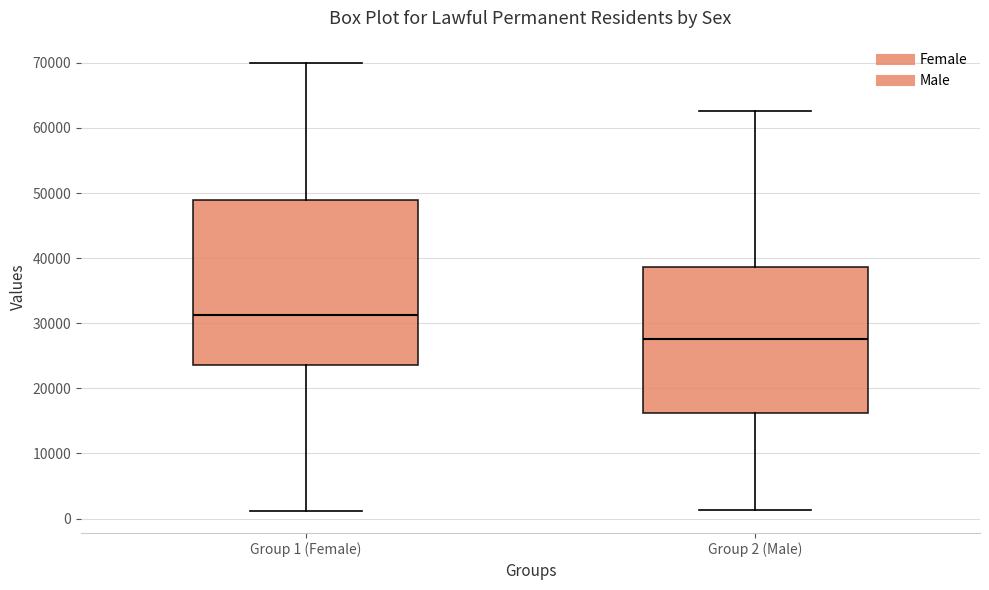

Where does the upper whisker of the box for Group 2 (Male) end on the y-axis? The values are not printed on the chart, so give them approximately, as read against the axis.

63000